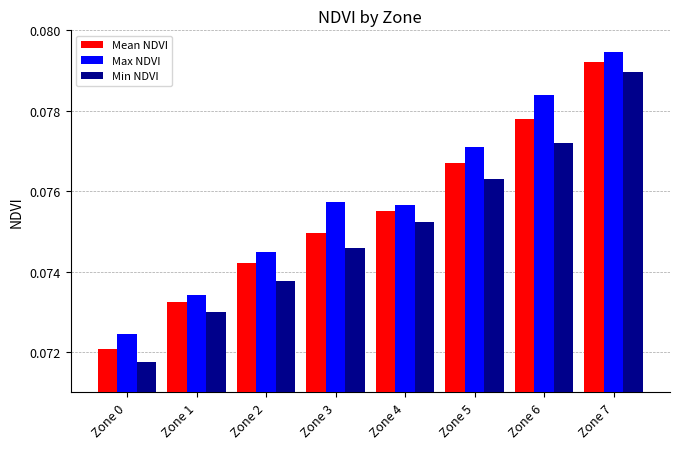

At how many categories does at least one series exceed 0?

8